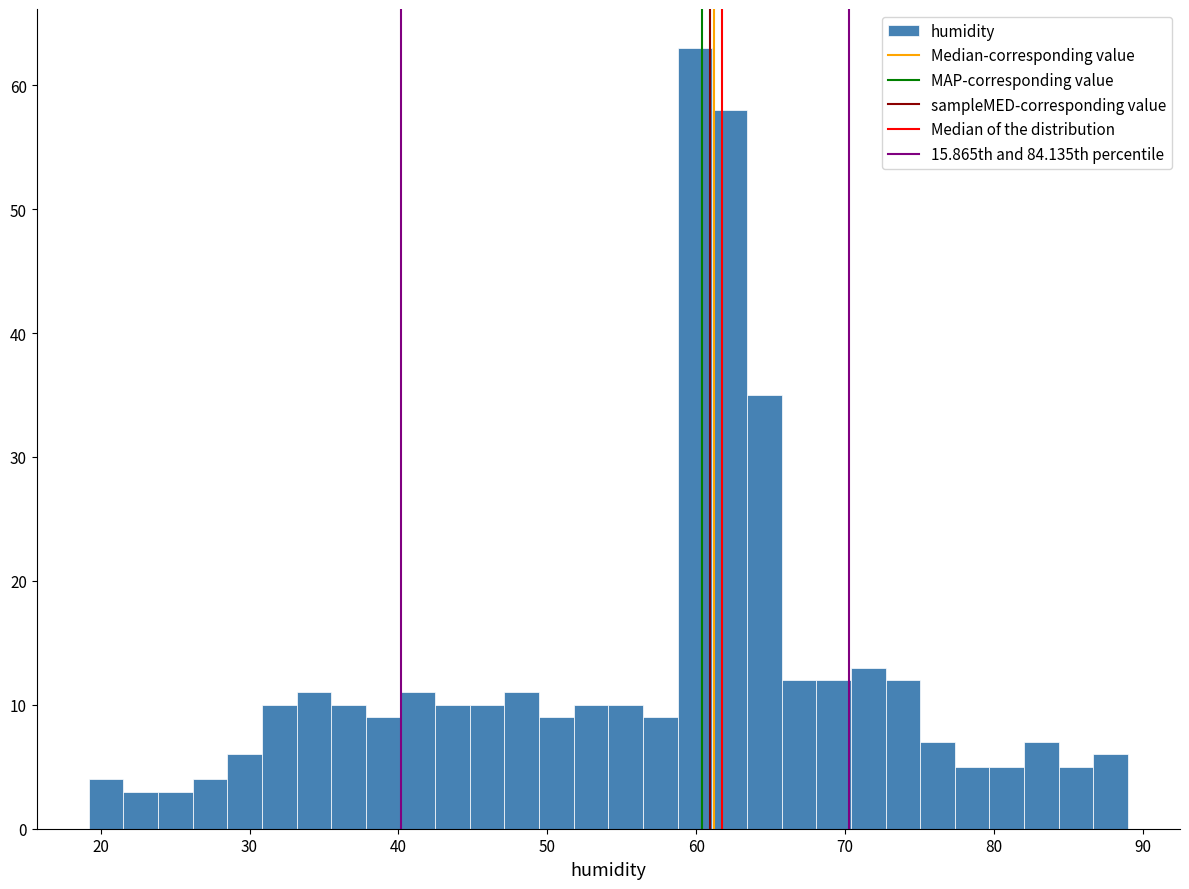

Read against the x-axis, roughly where is the centre of the tallest bar?

60